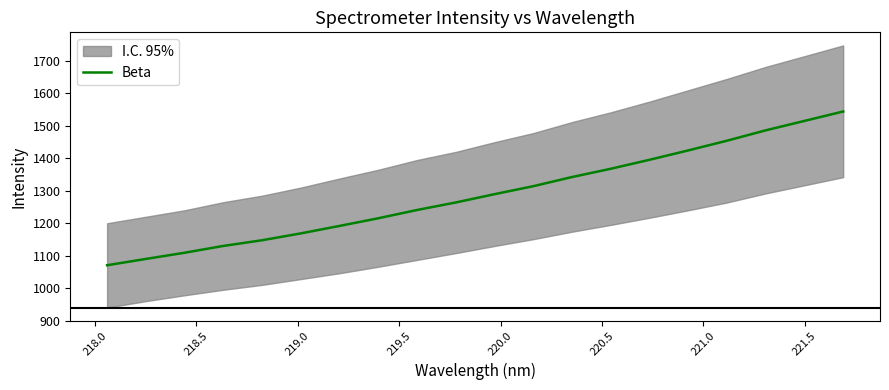

How many categories are shown in the chart?

20